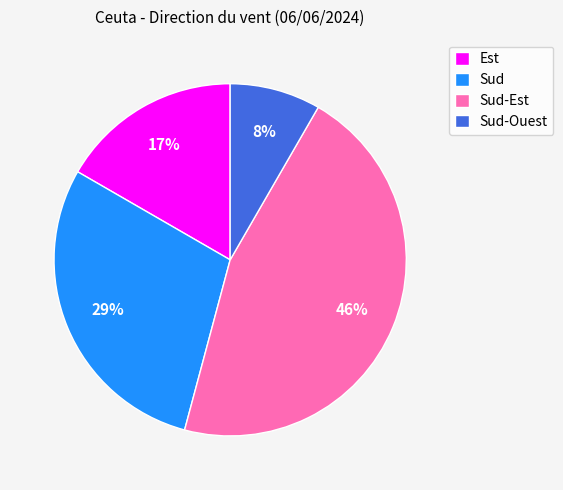

The Est slice represents 8% of the pie. True or false?

False